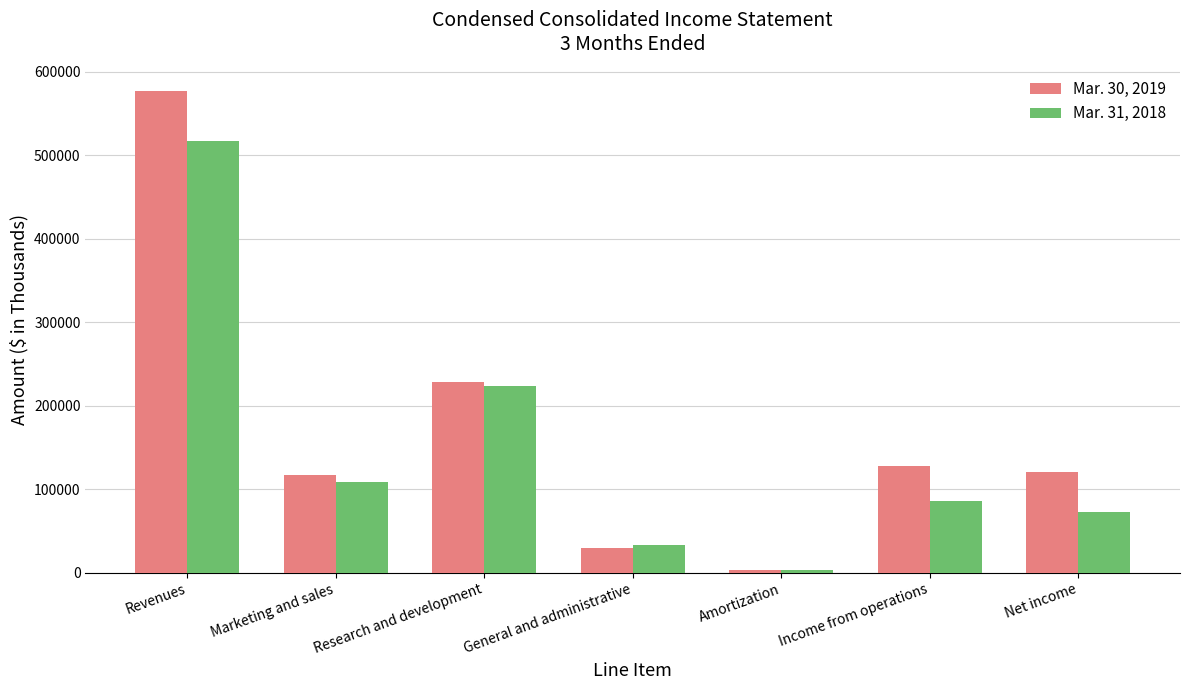

What is the value of the Mar. 30, 2019 bar at the 6th from the left?

128396